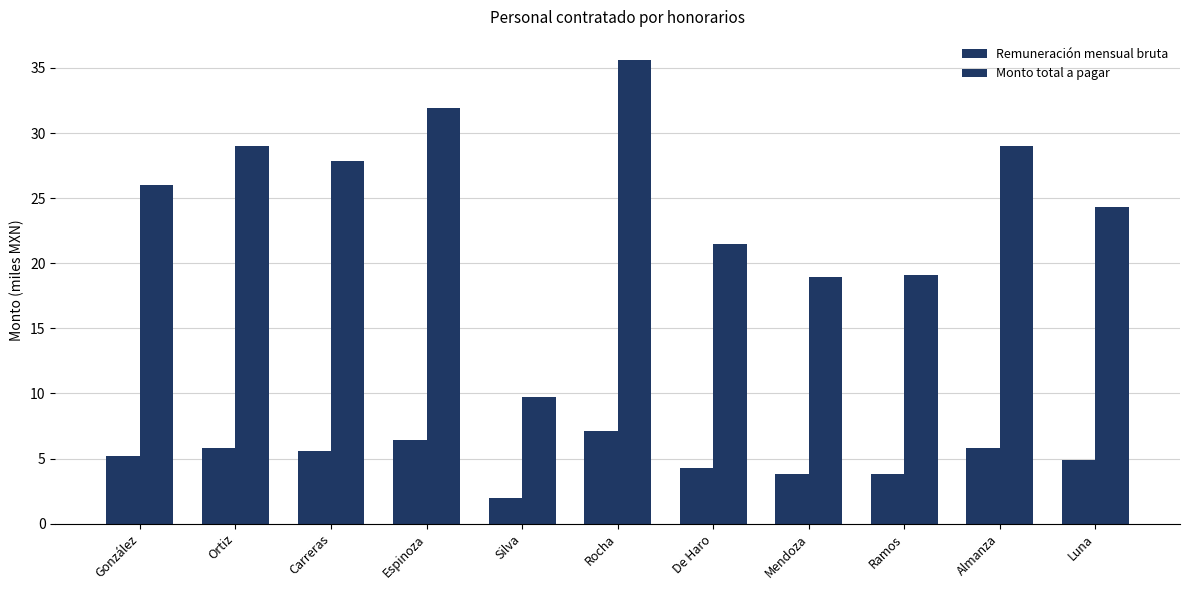

At which label does Monto total a pagar first exceed 25?

González